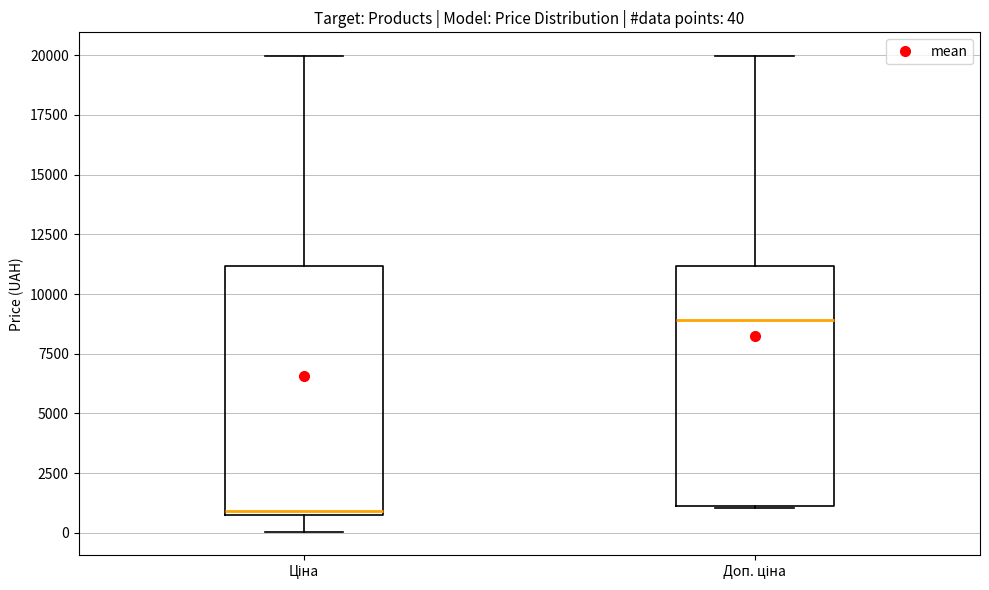

Which box has the lowest median line?

Ціна